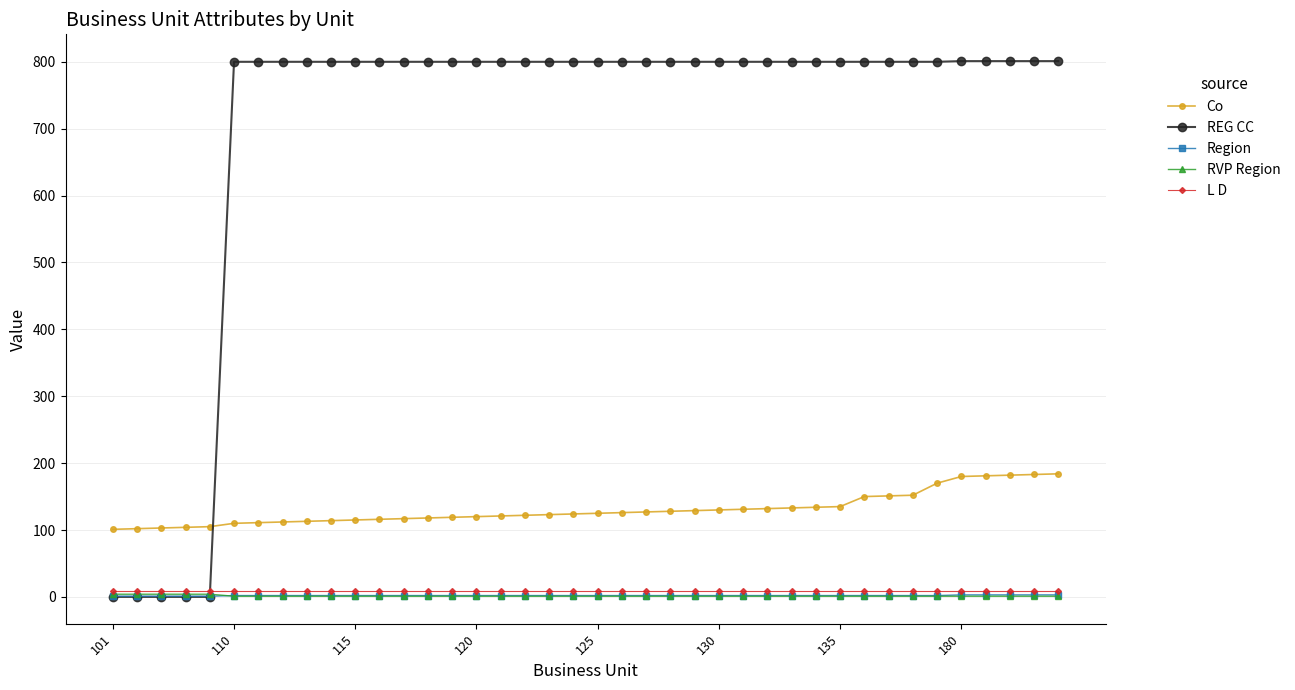

Which series has the largest range (max minus min)?

REG CC